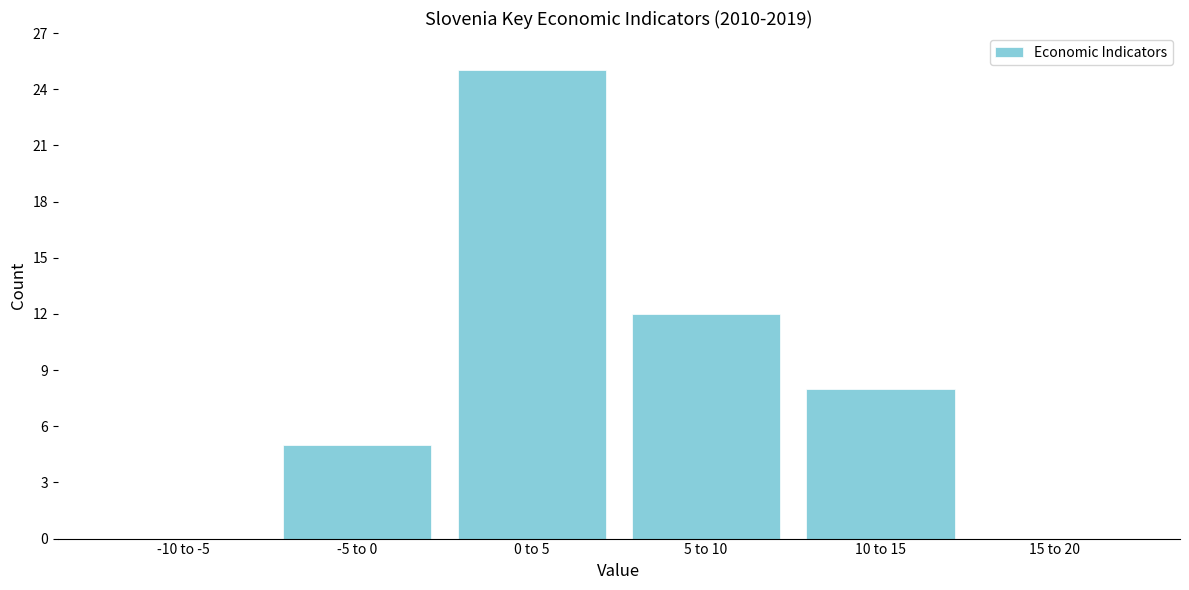

Reading left to right, transcribe all the data shown in this chart.

-10 to -5=0	-5 to 0=5	0 to 5=25	5 to 10=12	10 to 15=8	15 to 20=0